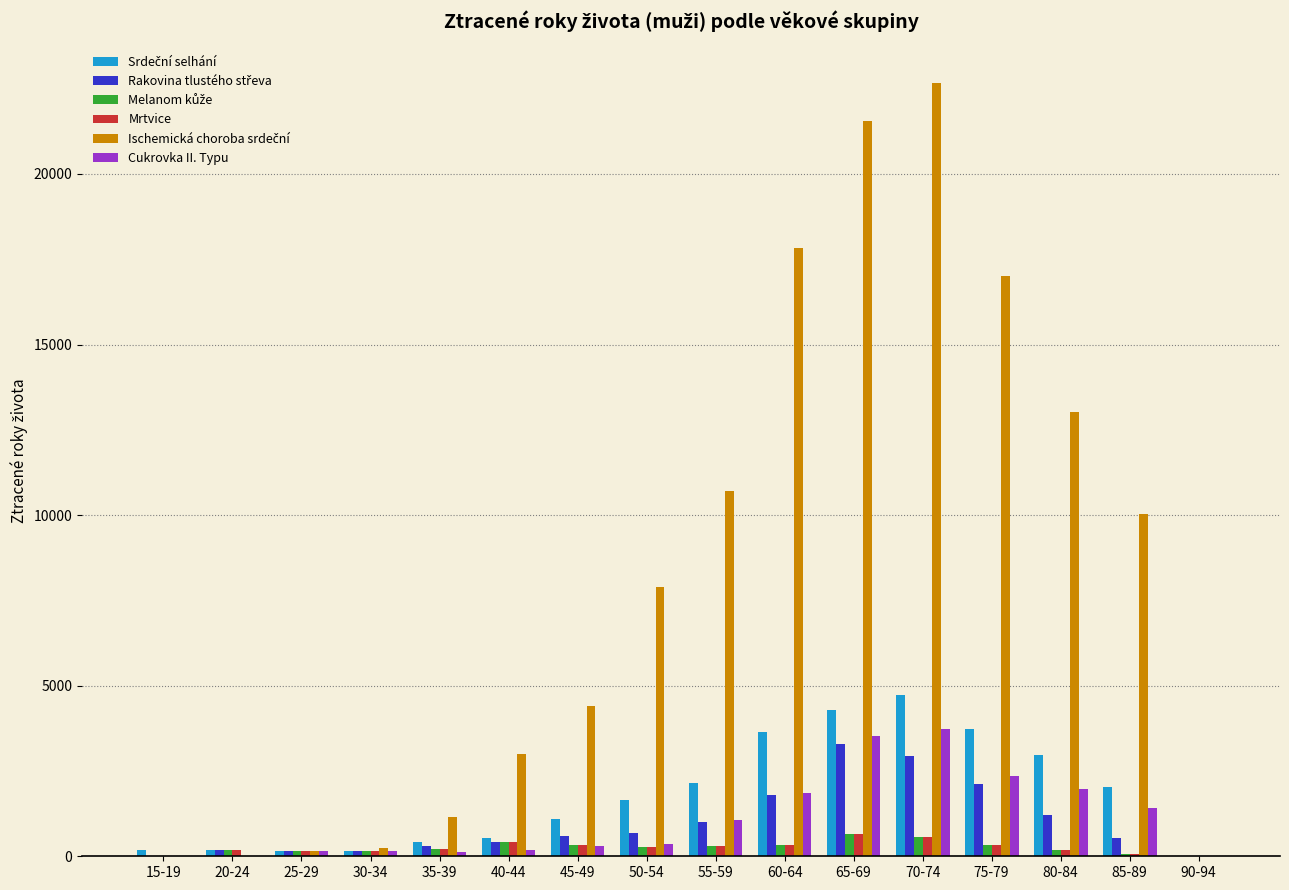

Which label corresponds to the largest value in the chart?

70-74